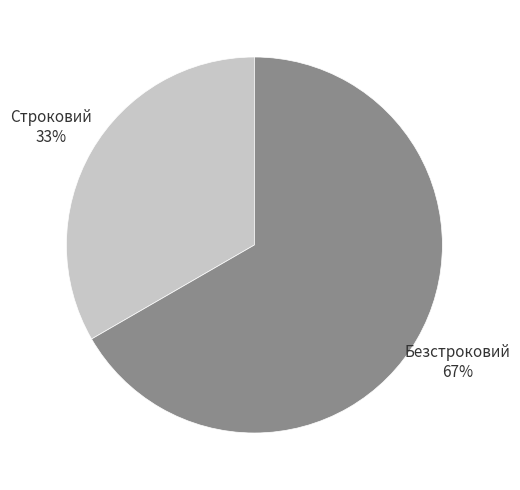

To the nearest percent, what percentage of the pie is Безстроковий?

67%